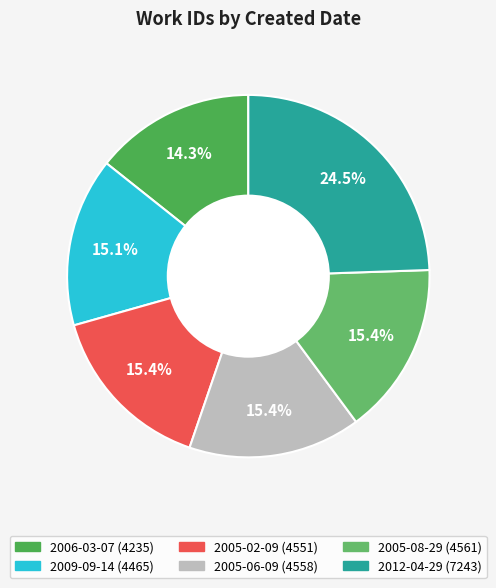

Combined, what portion of the pie is 2005-02-09 and 2009-09-14?

30.4%